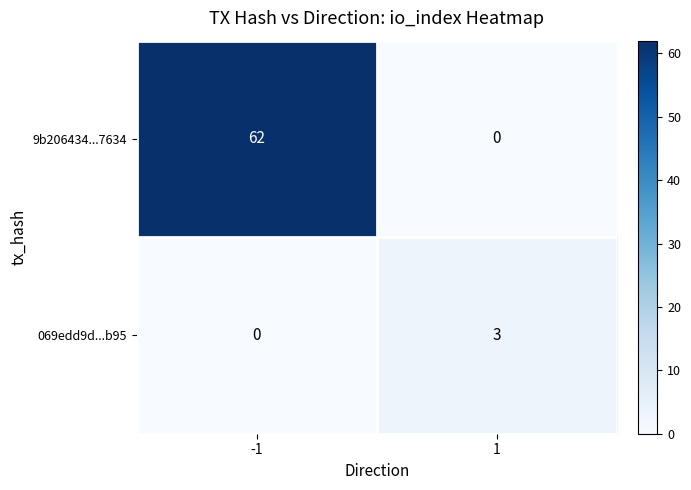

Read the 069edd9d...b95 value at 1.

3